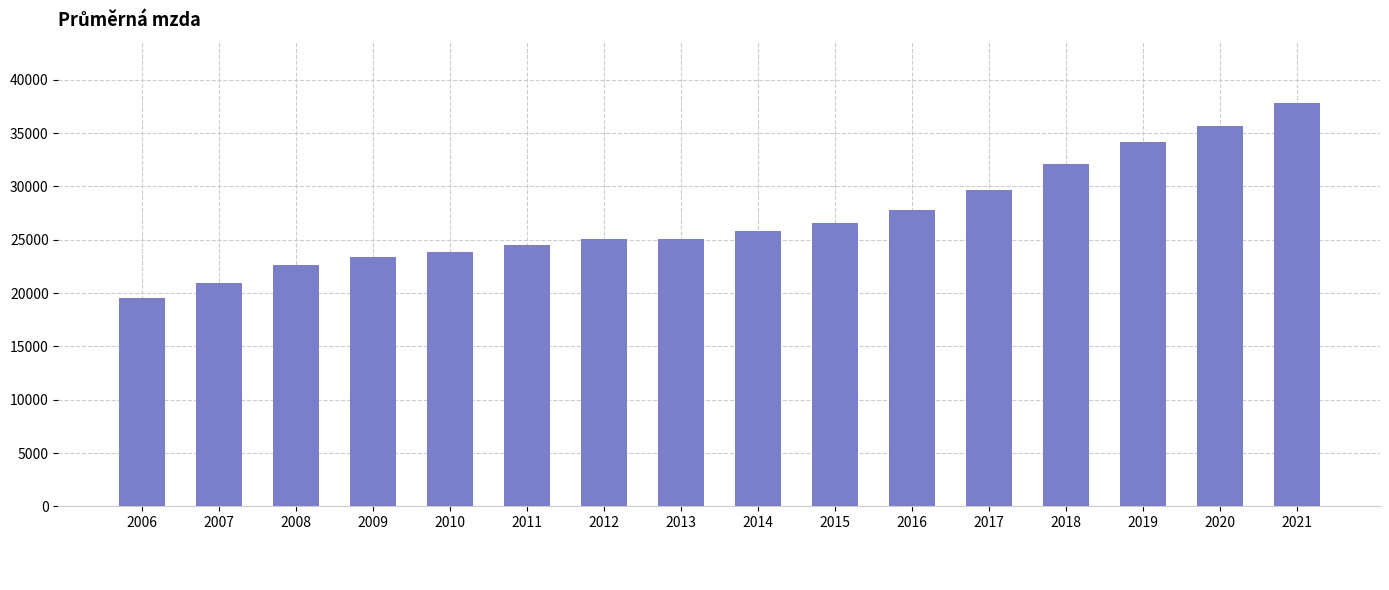

Is it true that the value at 2013 is 25035?

True